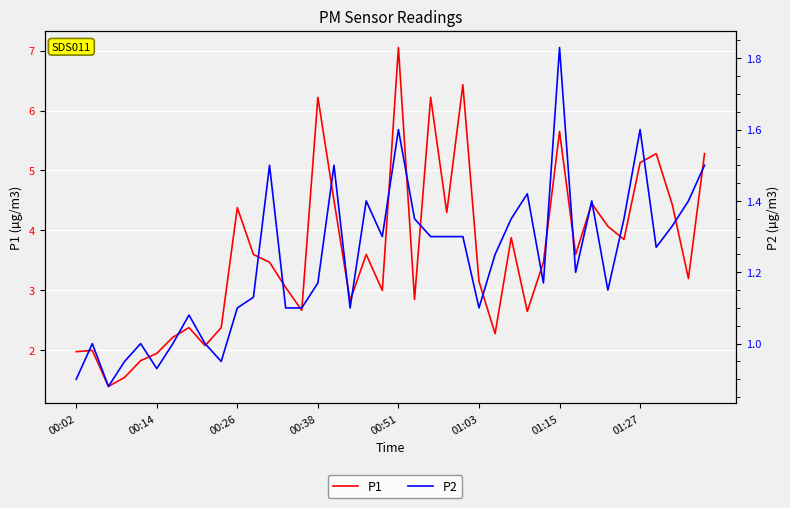

True or false: P2 has a value of 1.3 at 37.

True